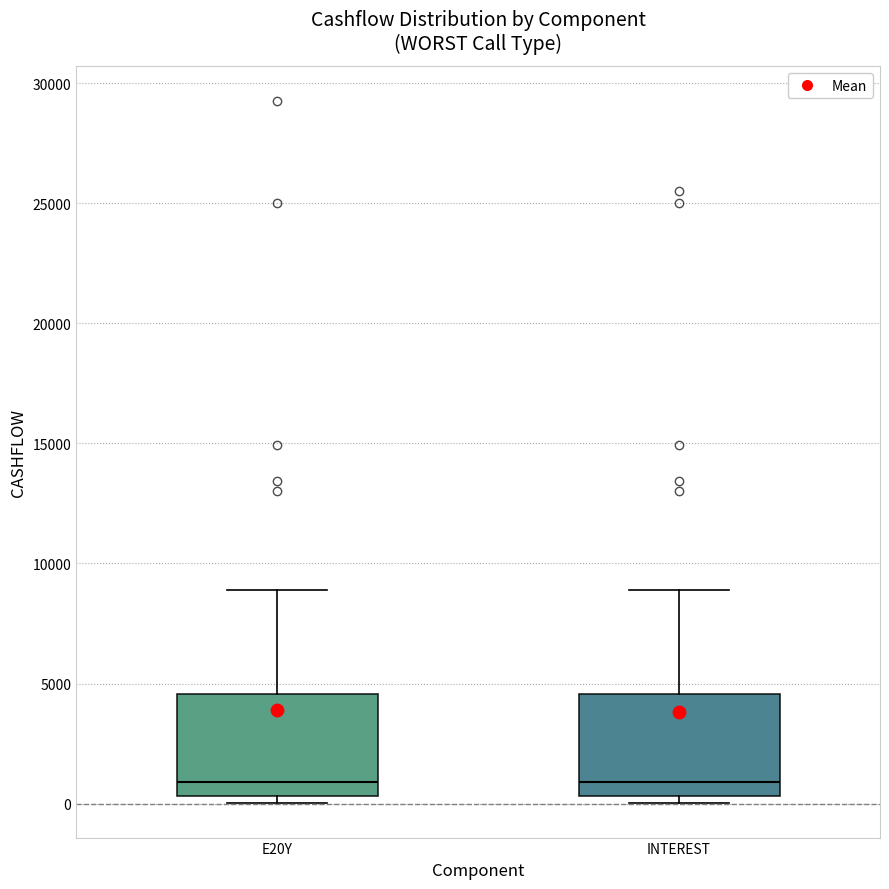

Reading left to right, read every box against the y-axis: the position of its median line, the range the box covers, and the ends of its whiskers. The values are not printed on the chart, so give them approximately, as read against the axis.

E20Y: median 1000, box 500 to 4500, whiskers 0 to 9000
INTEREST: median 1000, box 500 to 4500, whiskers 0 to 9000